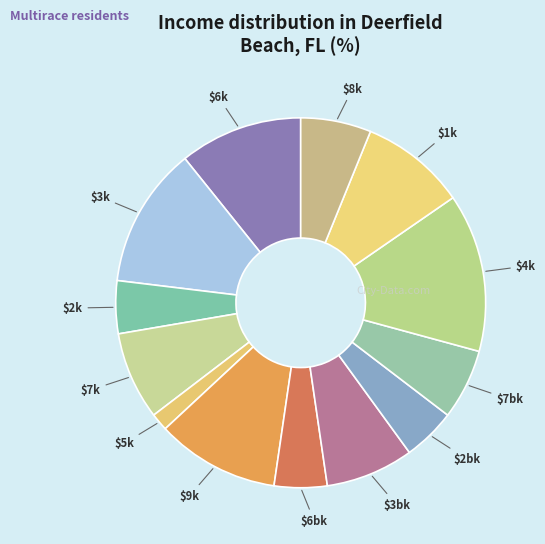

Count the number of slices in the pie.

13